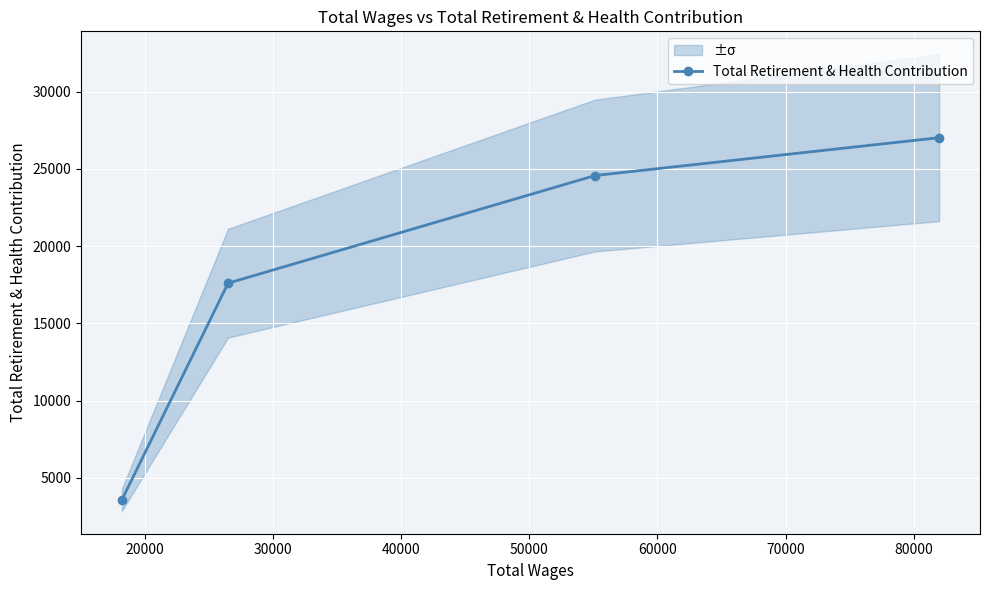

What is the highest value of the Total Retirement & Health Contribution series?

27019